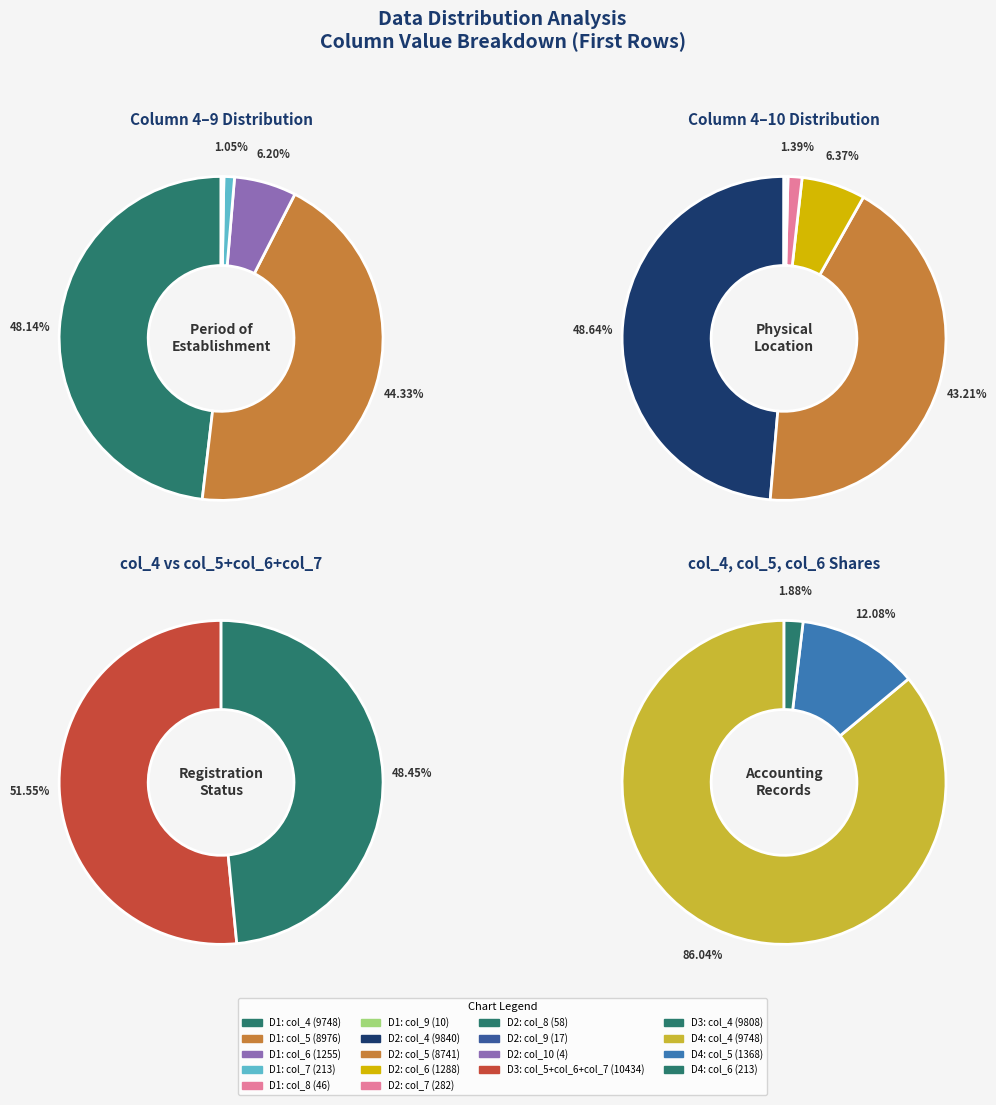

To the nearest percent, what percentage of the pie is 0?

48%